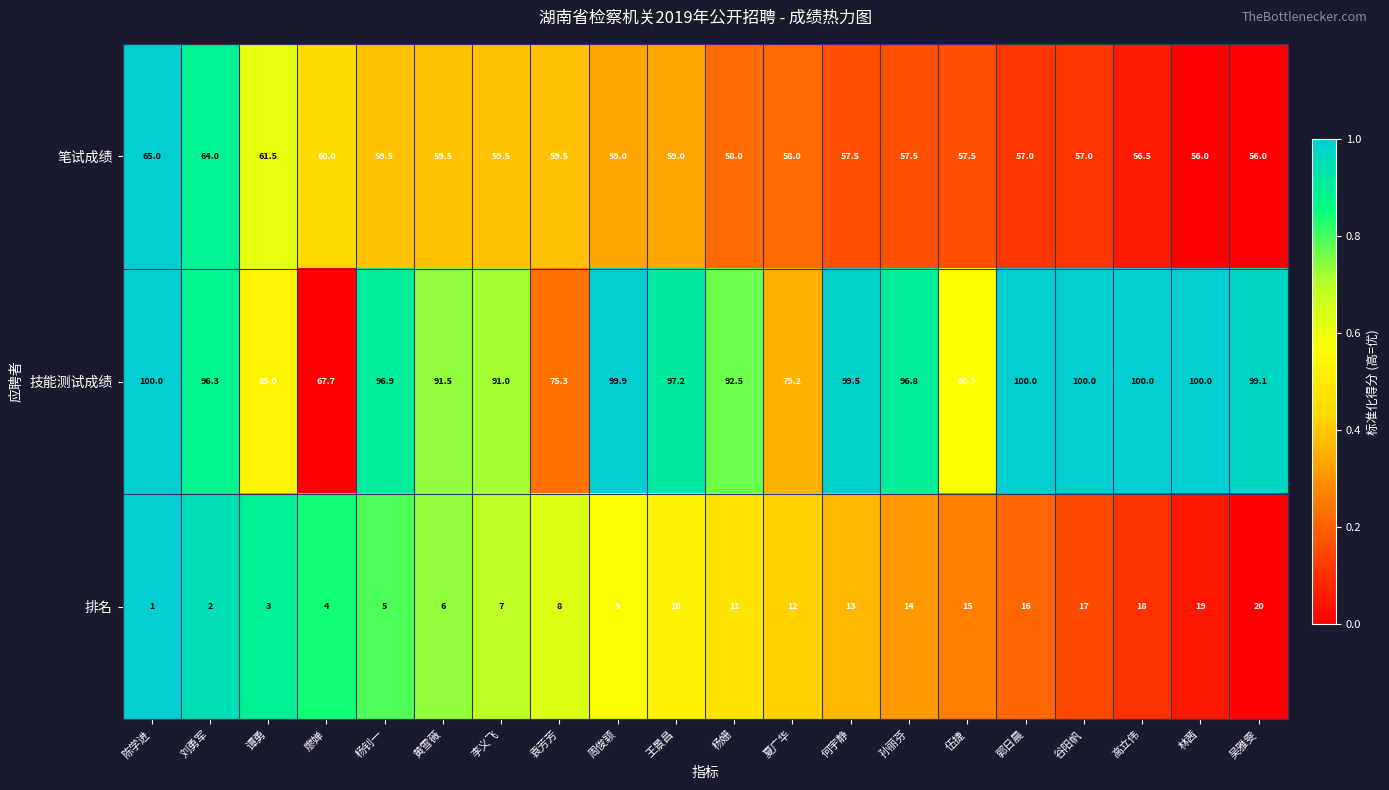

True or false: 排名 has a value of 6.0 at 孙丽芬.

False